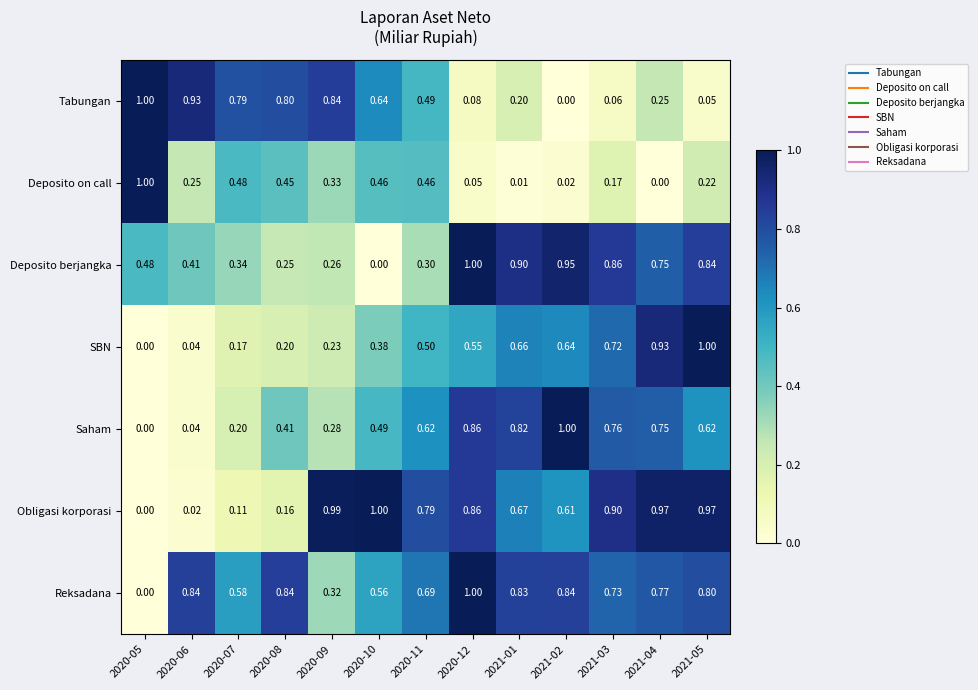

Is the value of SBN at 2020-09 greater than the value of Deposito on call at 2021-02?

Yes